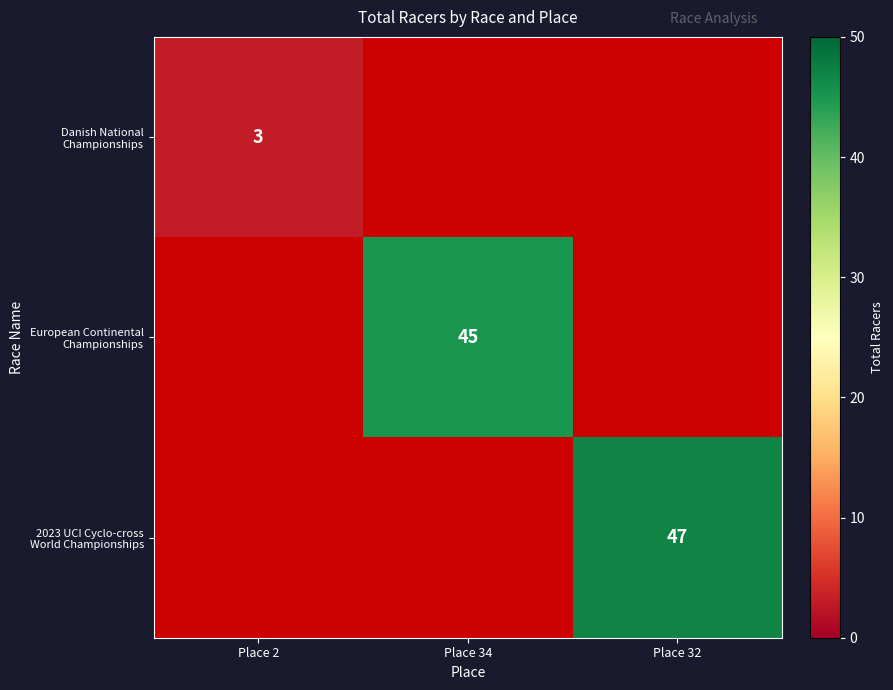

Which category has the lowest value in the Danish National Championships series?

Place 2